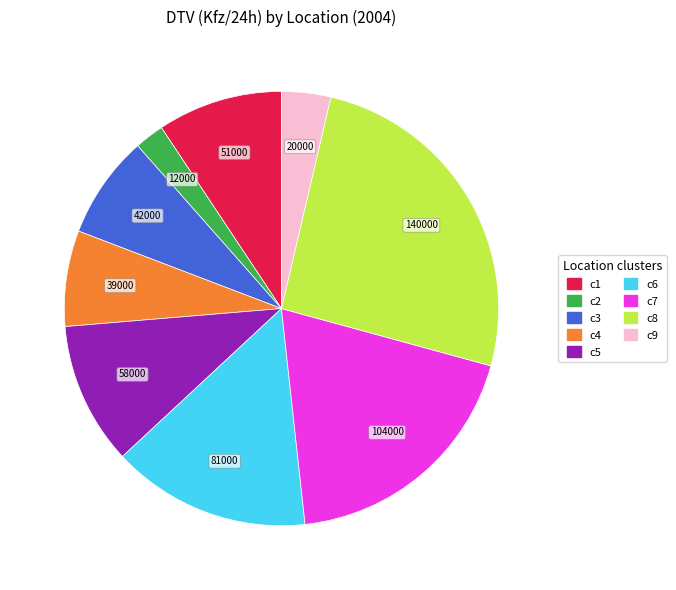

Count the number of slices in the pie.

9